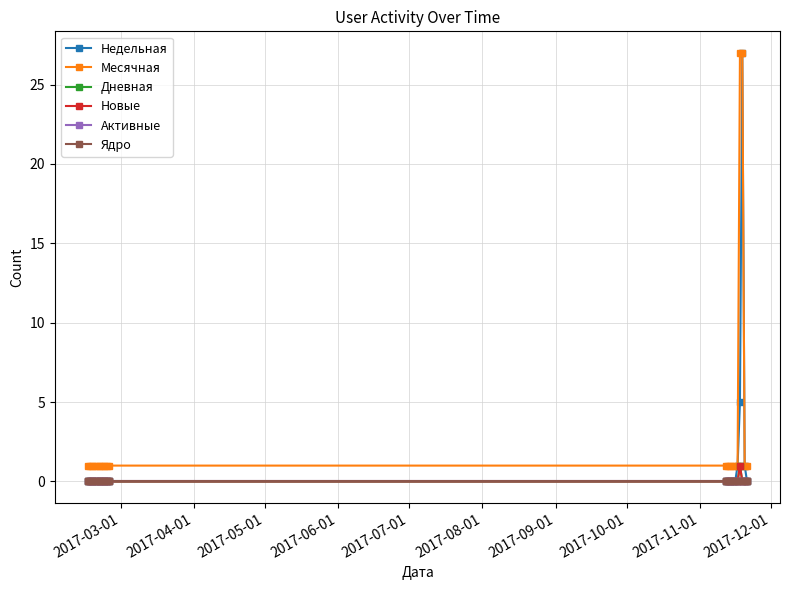

Does the chart have visible grid lines?

Yes